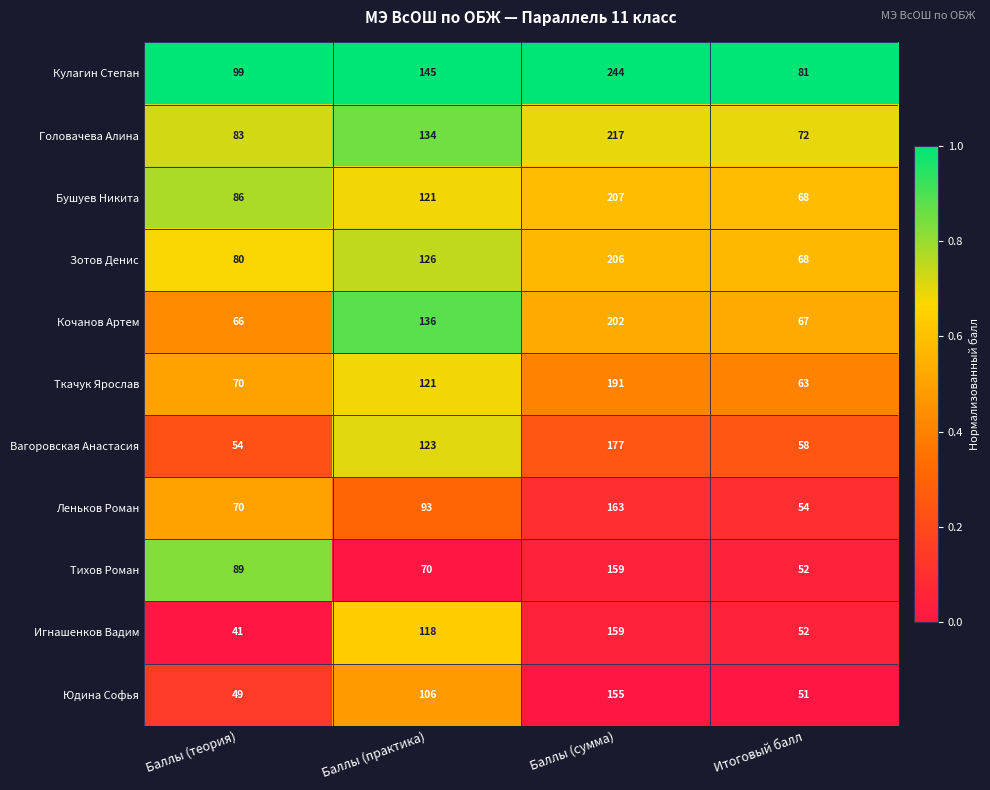

What is the average value of the Кочанов Артем series?

118